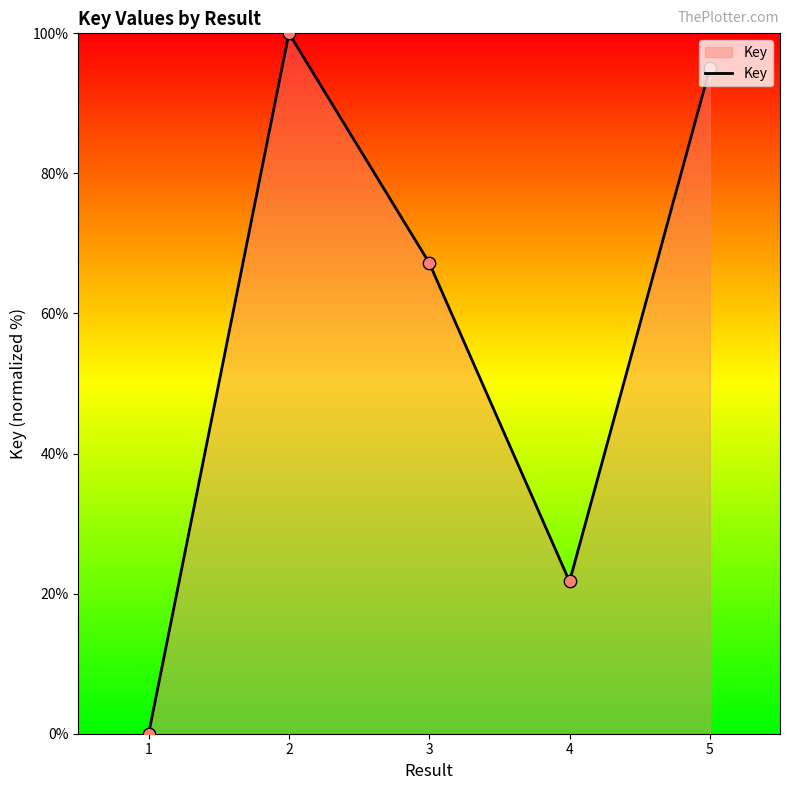

Which has a higher value, 2 or 4?

2